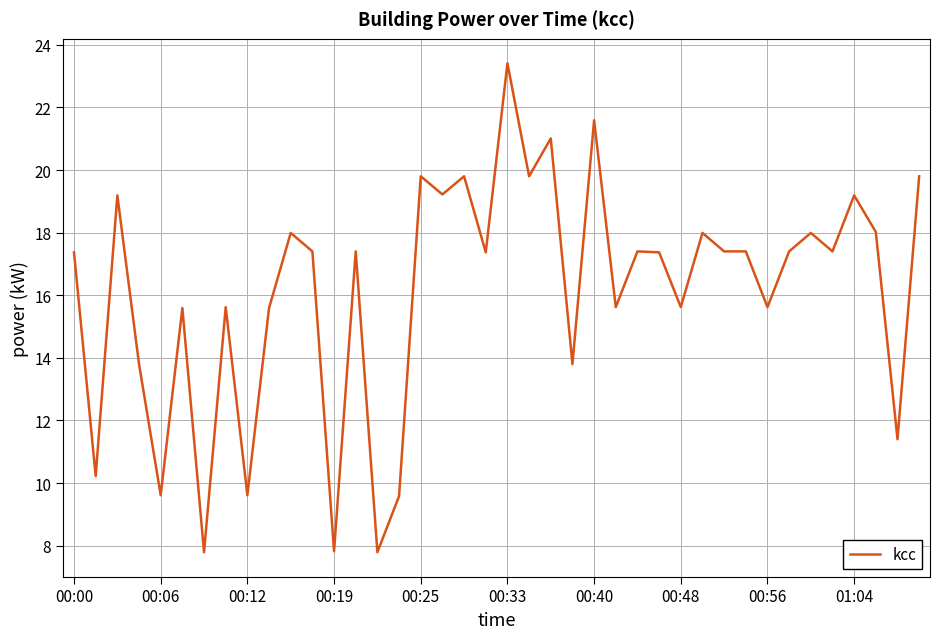

What is the maximum value shown in the chart?

23.4